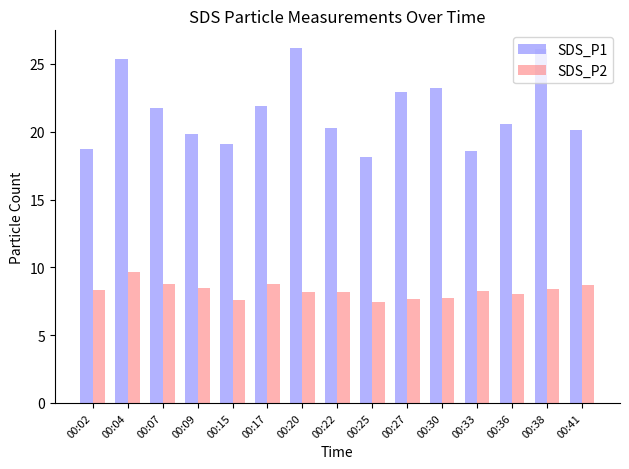

What is the difference between the highest and lowest values at 00:33?

10.4